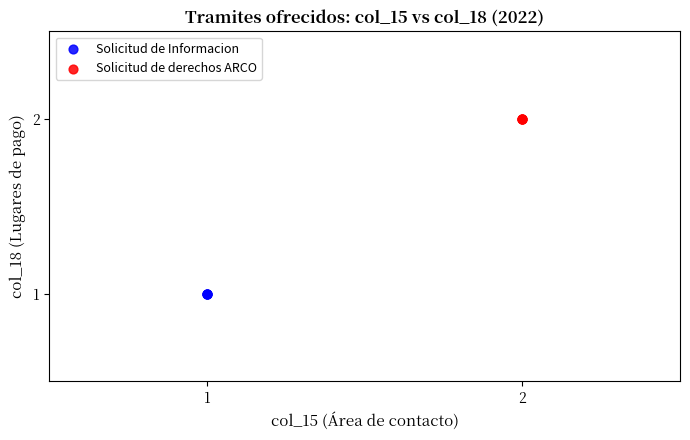

Which series contains the highest Y value?

Solicitud de derechos ARCO